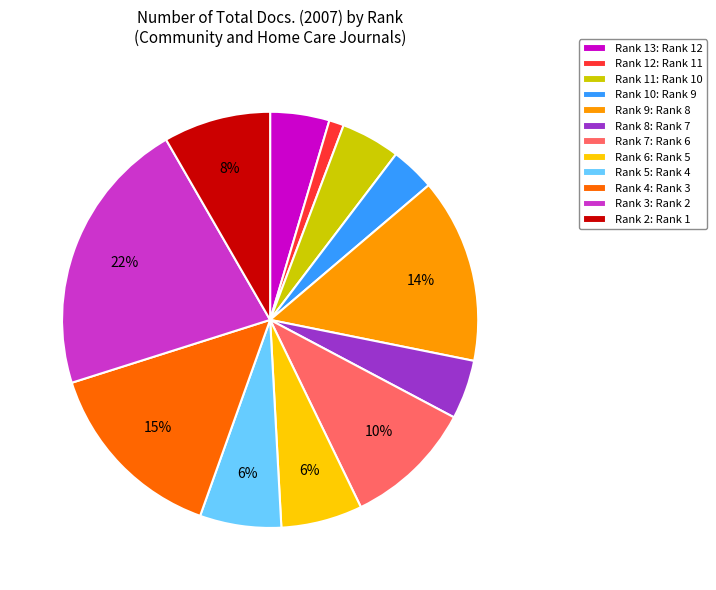

The Rank 5: Rank 4 slice represents 1% of the pie. True or false?

False